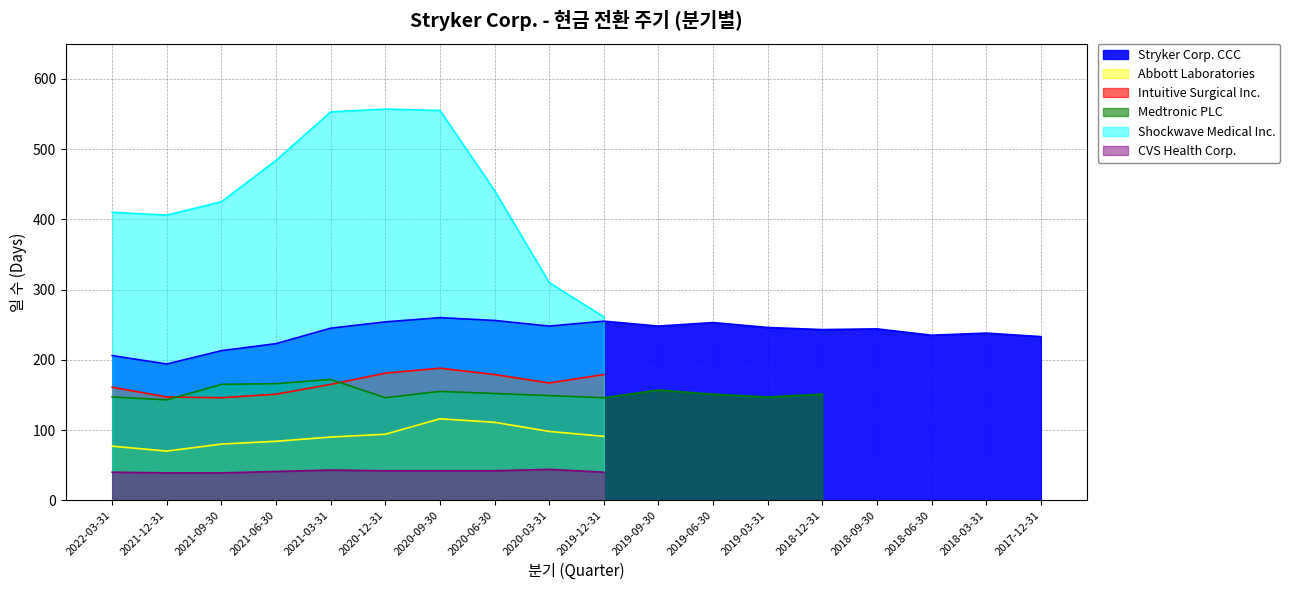

True or false: Shockwave Medical Inc. has a value of 353 at 2019-12-31.

False